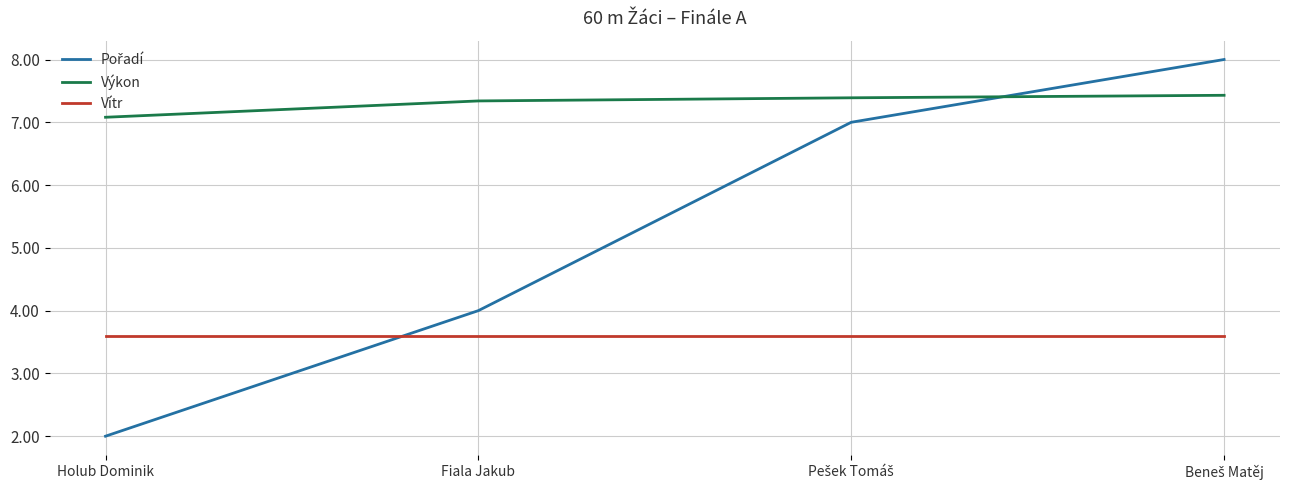

What is the spread (max minus min) of values at Fiala Jakub?

3.7